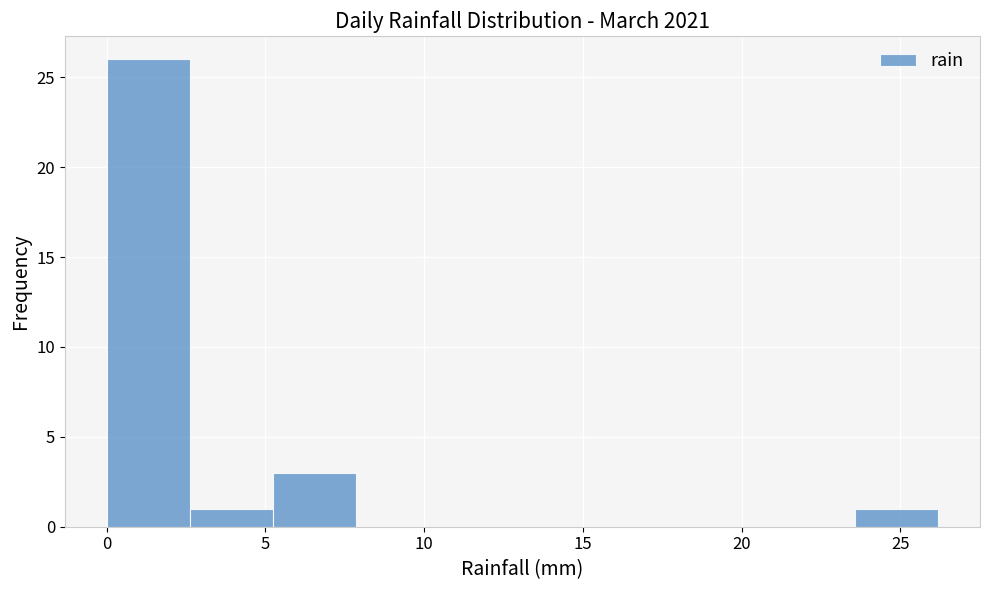

Which range on the x-axis has the tallest bar?

0.0 to 2.5